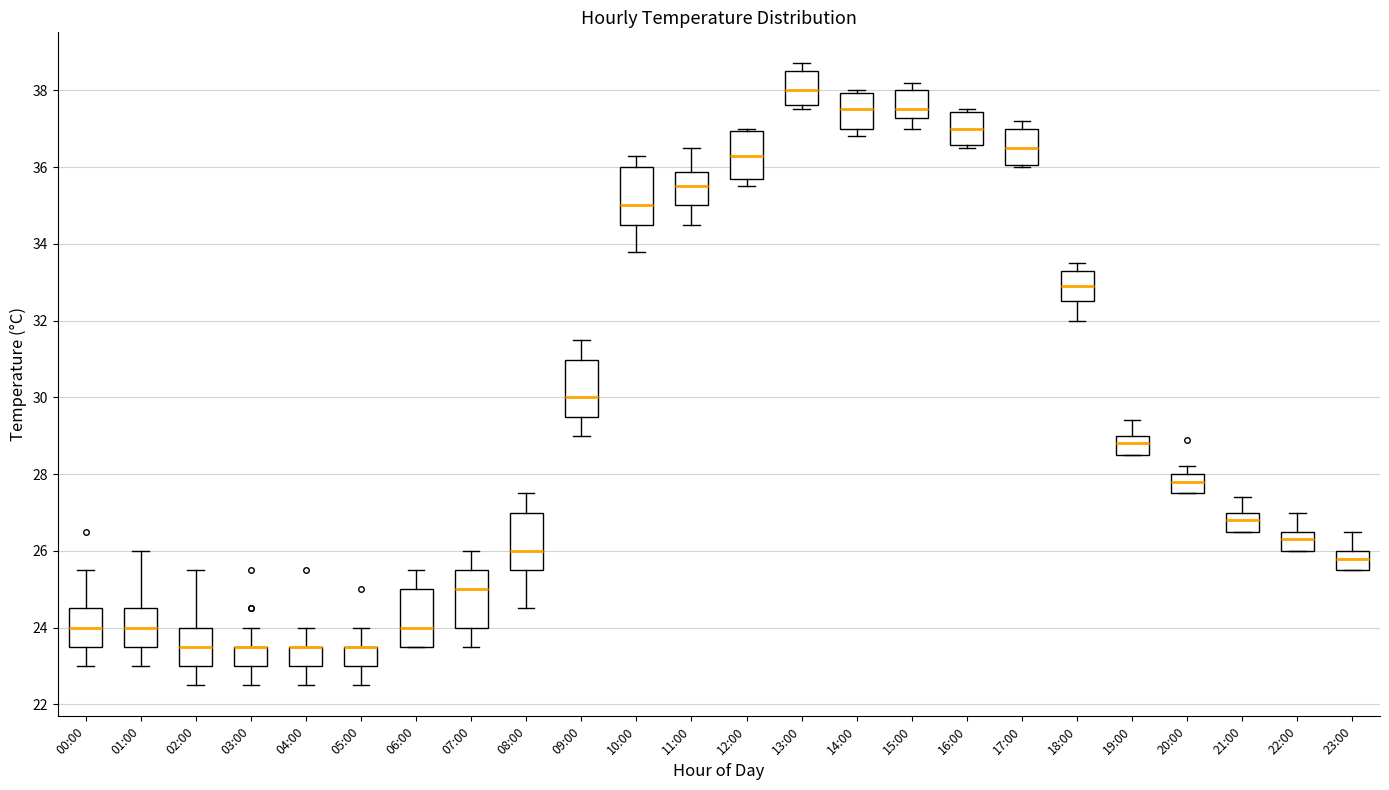

Reading left to right, read every box against the y-axis: the position of its median line, the range the box covers, and the ends of its whiskers. The values are not printed on the chart, so give them approximately, as read against the axis.

00:00: median 24.0, box 23.6 to 24.6, whiskers 23.0 to 25.6
01:00: median 24.0, box 23.6 to 24.6, whiskers 23.0 to 26.0
02:00: median 23.6, box 23.0 to 24.0, whiskers 22.6 to 25.6
03:00: median 23.6 (drawn on the box's upper edge), box 23.0 to 23.6, whiskers 22.6 to 24.0
04:00: median 23.6 (drawn on the box's upper edge), box 23.0 to 23.6, whiskers 22.6 to 24.0
05:00: median 23.6 (drawn on the box's upper edge), box 23.0 to 23.6, whiskers 22.6 to 24.0
06:00: median 24.0, box 23.6 to 25.0, whiskers 23.6 to 25.6
07:00: median 25.0, box 24.0 to 25.6, whiskers 23.6 to 26.0
08:00: median 26.0, box 25.6 to 27.0, whiskers 24.6 to 27.6
09:00: median 30.0, box 29.6 to 31.0, whiskers 29.0 to 31.6
10:00: median 35.0, box 34.6 to 36.0, whiskers 33.8 to 36.4
11:00: median 35.6, box 35.0 to 35.8, whiskers 34.6 to 36.6
12:00: median 36.4, box 35.8 to 37.0, whiskers 35.6 to 37.0
13:00: median 38.0, box 37.6 to 38.6, whiskers 37.6 (just below the box's lower edge) to 38.8
14:00: median 37.6, box 37.0 to 38.0, whiskers 36.8 to 38.0 (just above the box's upper edge)
15:00: median 37.6, box 37.2 to 38.0, whiskers 37.0 to 38.2
16:00: median 37.0, box 36.6 to 37.4, whiskers 36.6 (just below the box's lower edge) to 37.6
17:00: median 36.6, box 36.0 to 37.0, whiskers 36.0 to 37.2
18:00: median 33.0, box 32.6 to 33.4, whiskers 32.0 to 33.6
19:00: median 28.8, box 28.6 to 29.0, whiskers 28.6 to 29.4
20:00: median 27.8, box 27.6 to 28.0, whiskers 27.6 to 28.2
21:00: median 26.8, box 26.6 to 27.0, whiskers 26.6 to 27.4
22:00: median 26.4, box 26.0 to 26.6, whiskers 26.0 to 27.0
23:00: median 25.8, box 25.6 to 26.0, whiskers 25.6 to 26.6